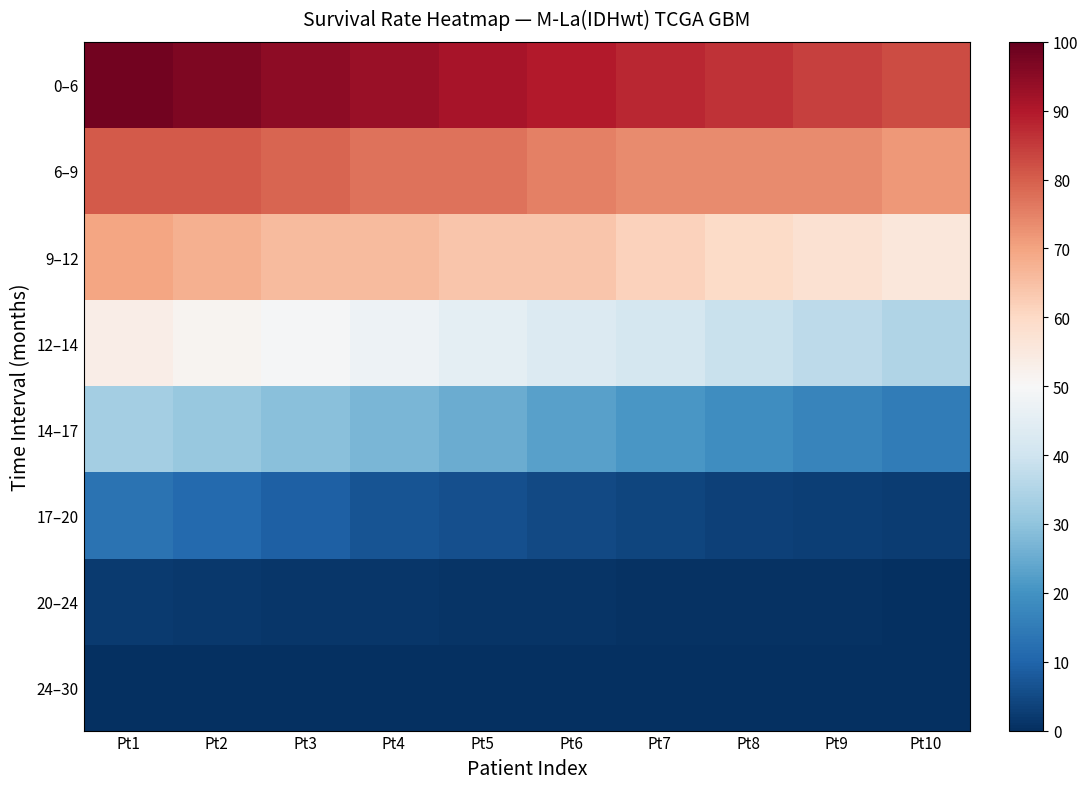

How many data points does each series have?

10